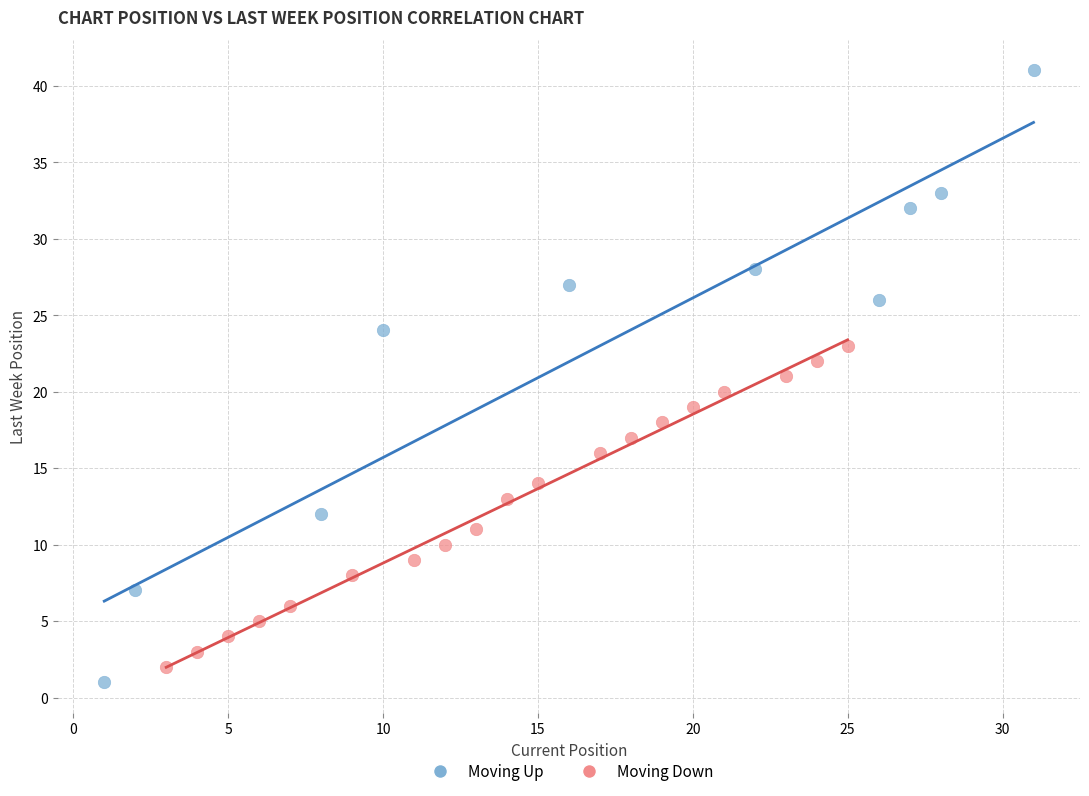

Which series has the largest Y range (max minus min)?

Moving Up